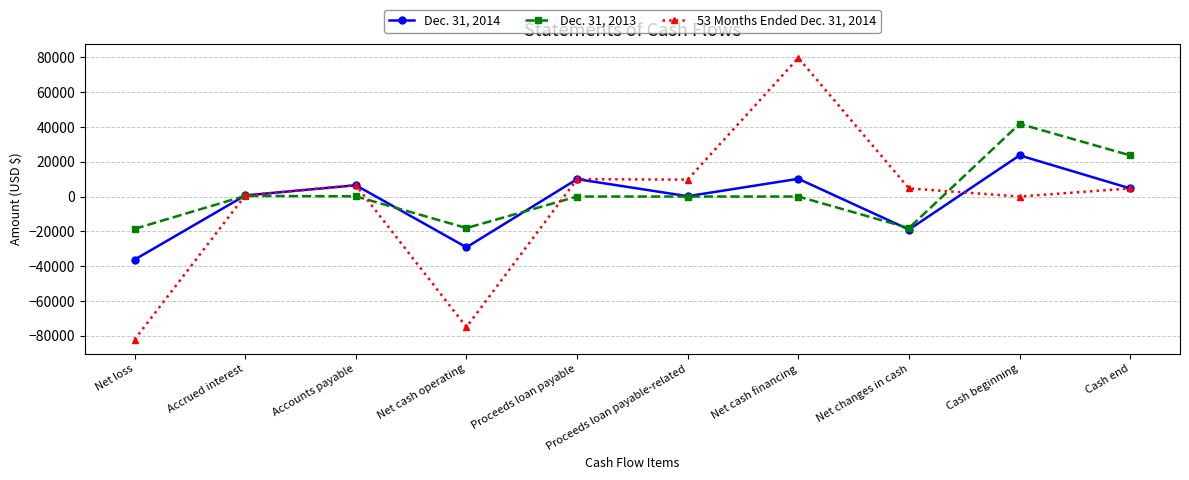

Which label corresponds to the largest value in the chart?

Net cash financing